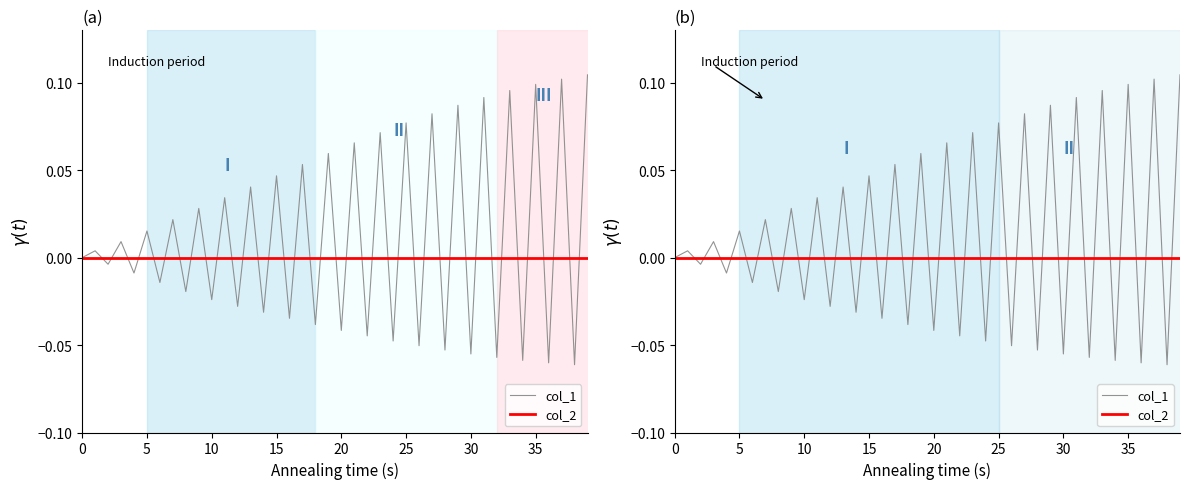

What is the sum of the col_1 values at 32 and 22?

-0.1